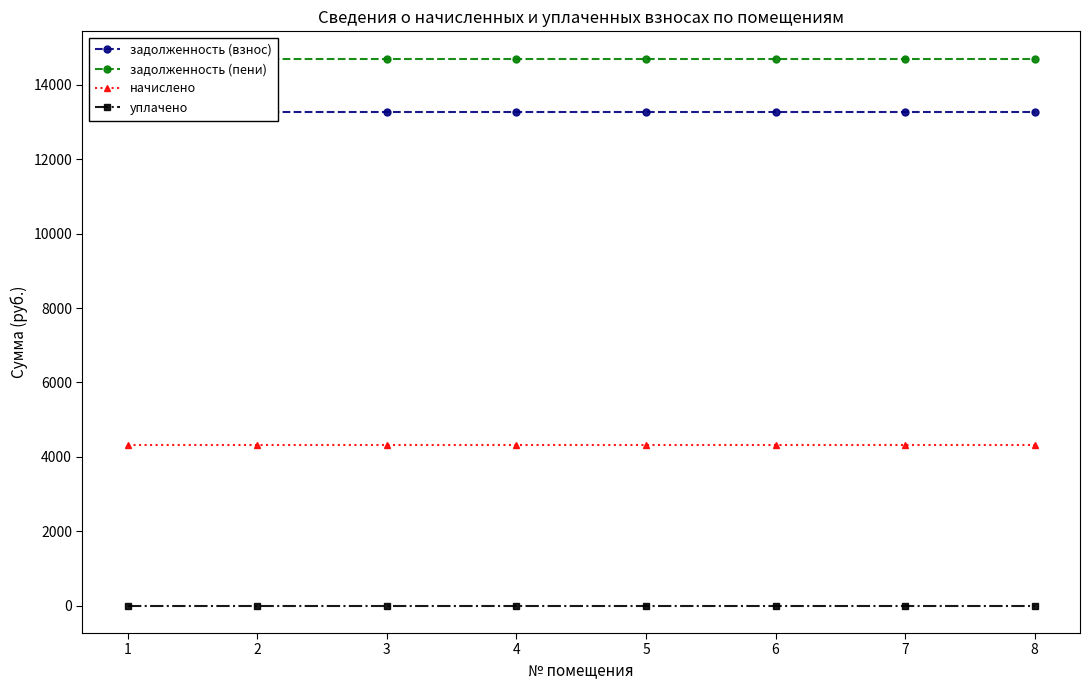

Which label corresponds to the largest value in the chart?

1